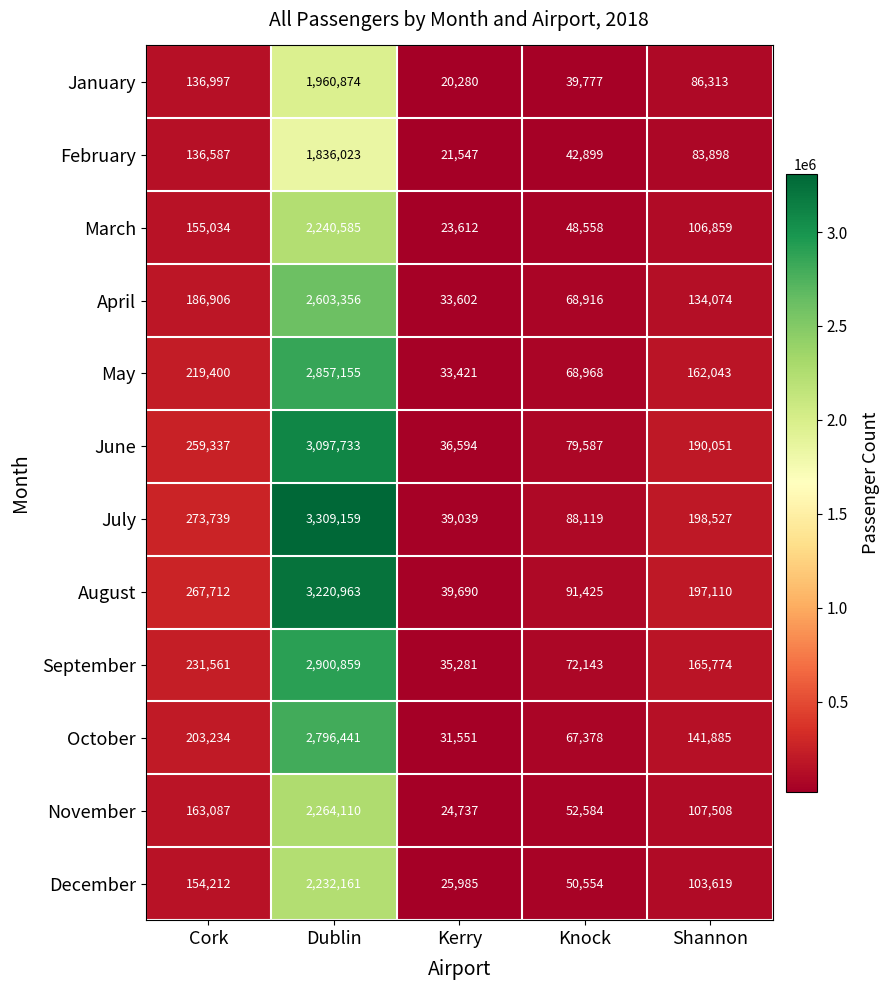

Where is December nearest to the value 1129073?

Cork